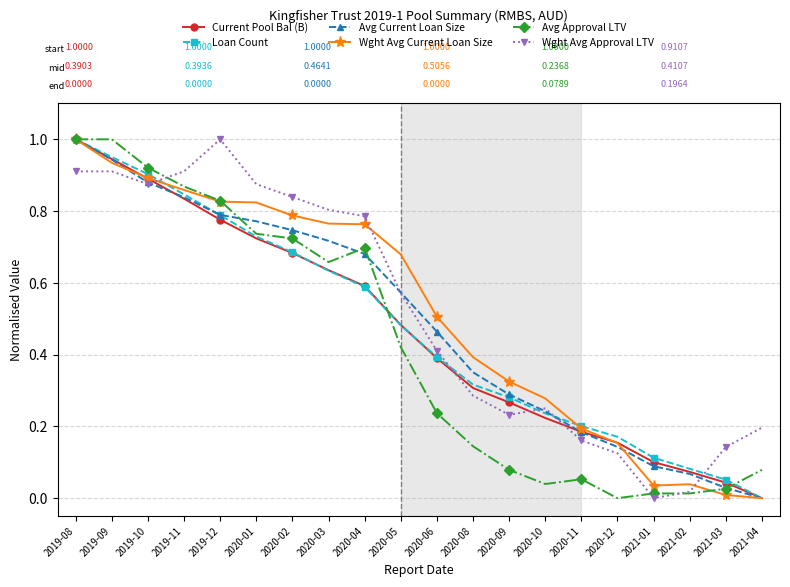

What is the label of the 4th point from the right?

2021-01